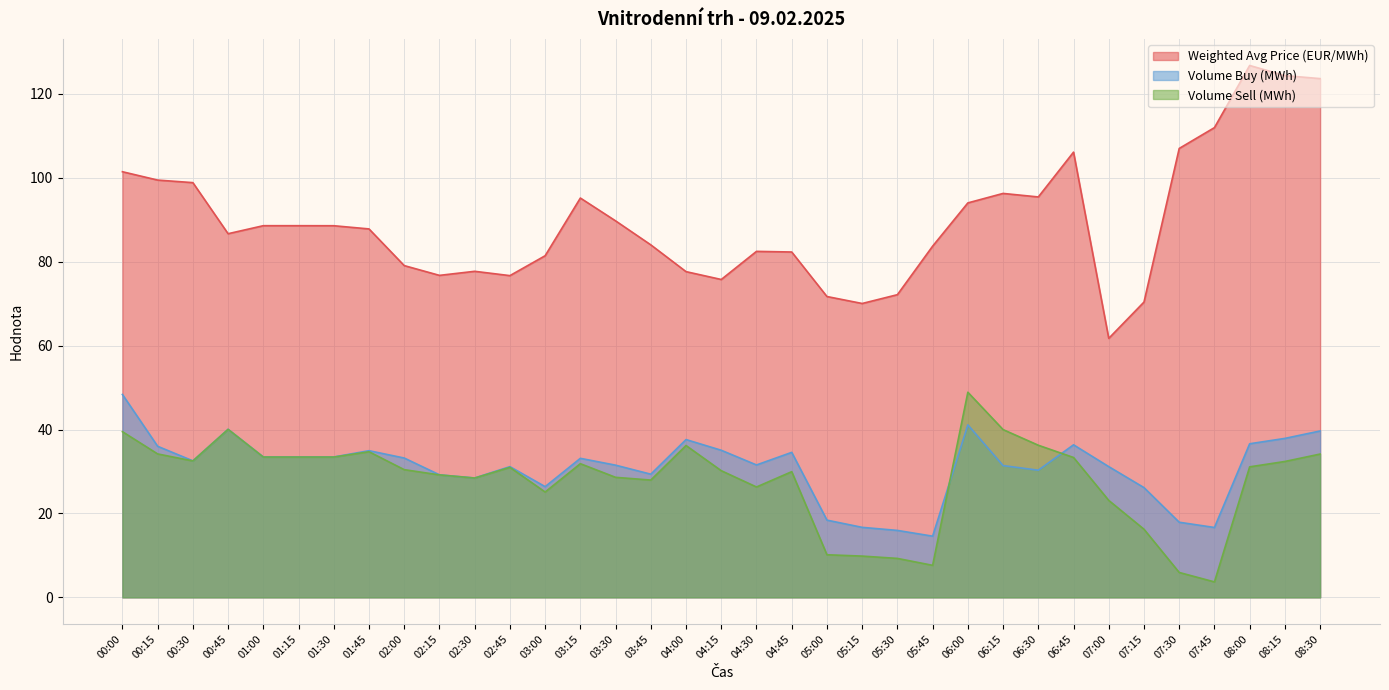

What is the total value across all series at 02:45?

138.8